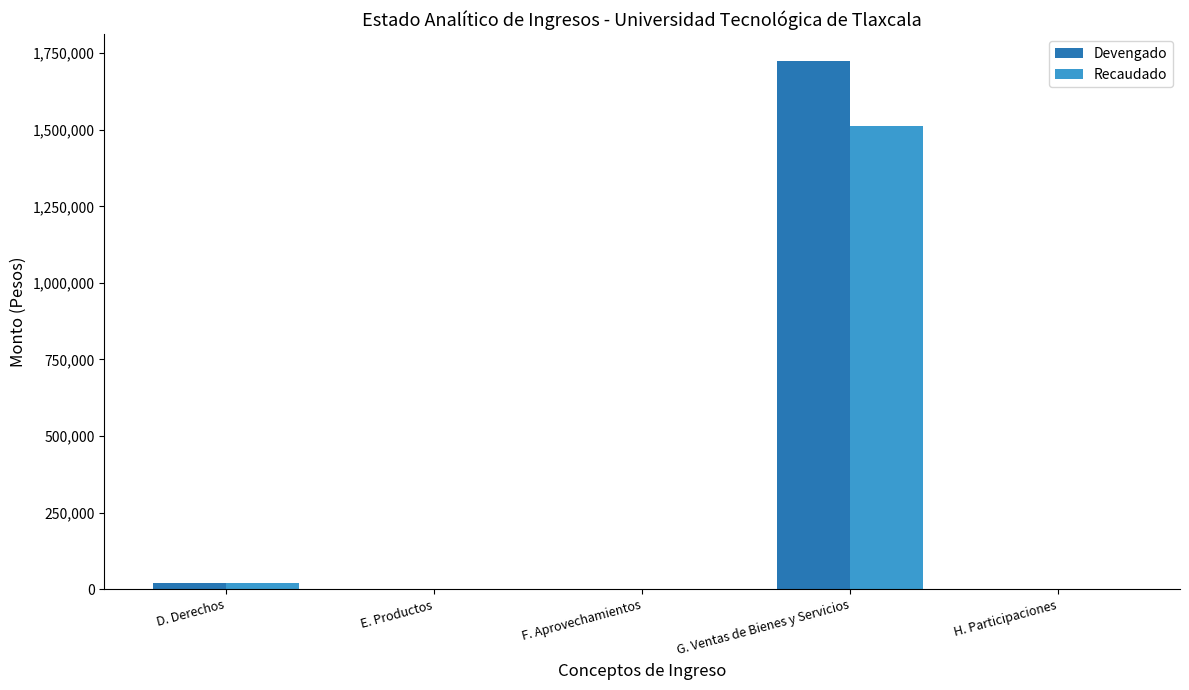

The value of Devengado at G. Ventas de Bienes y Servicios is 1725616. True or false?

True